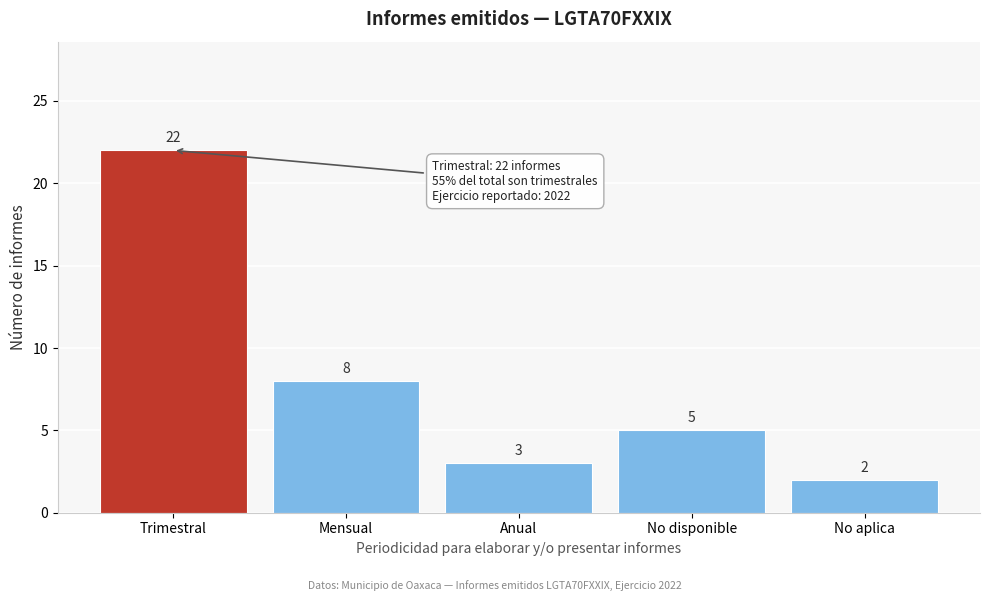

Reading left to right, list all the values displayed in this chart.

Trimestral=22	Mensual=8	Anual=3	No disponible=5	No aplica=2